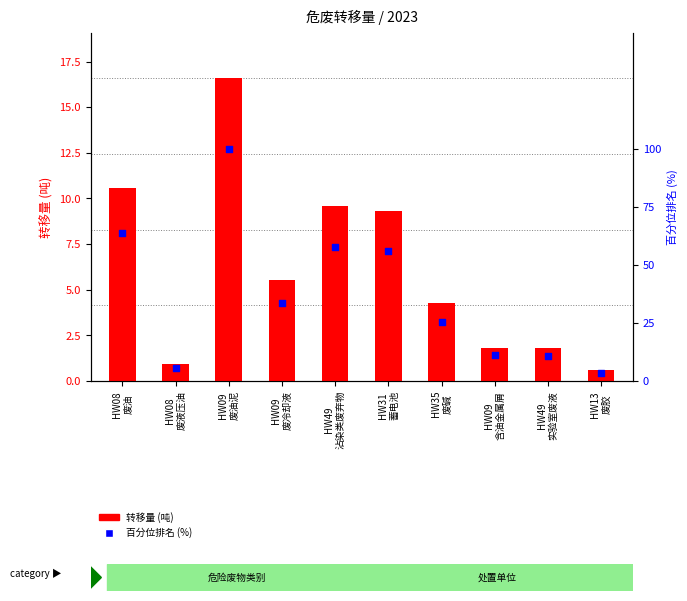

What is the total value across all series at HW08
废油?

74.5